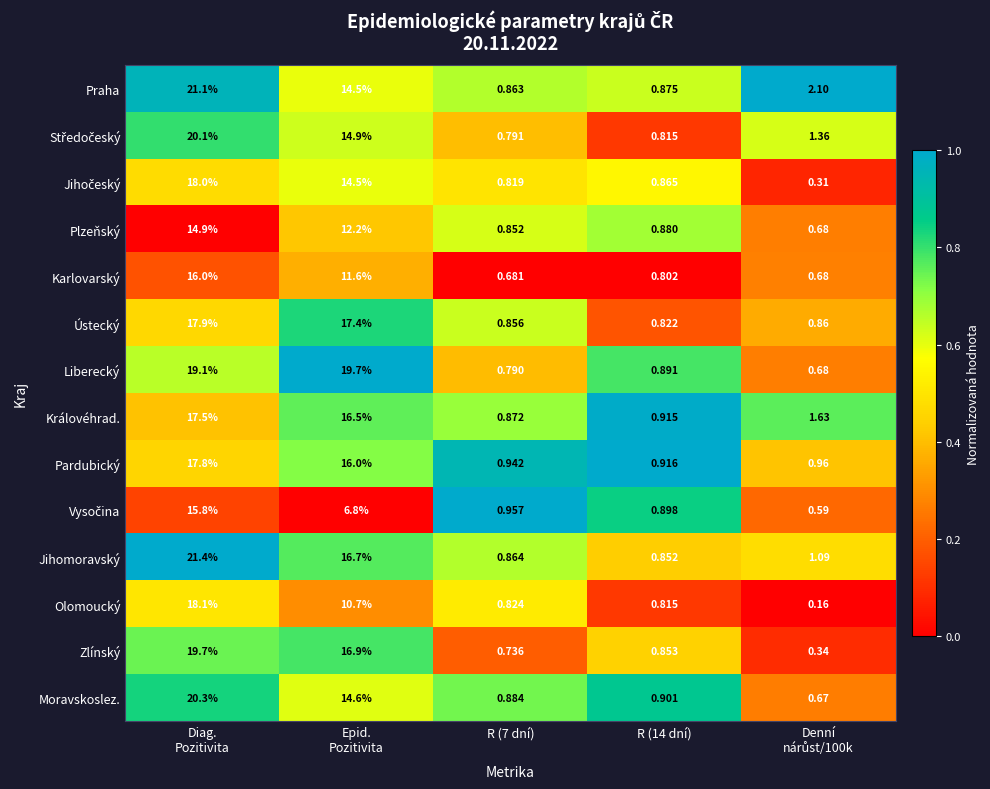

Which series has the widest spread of values?

Jihomoravský